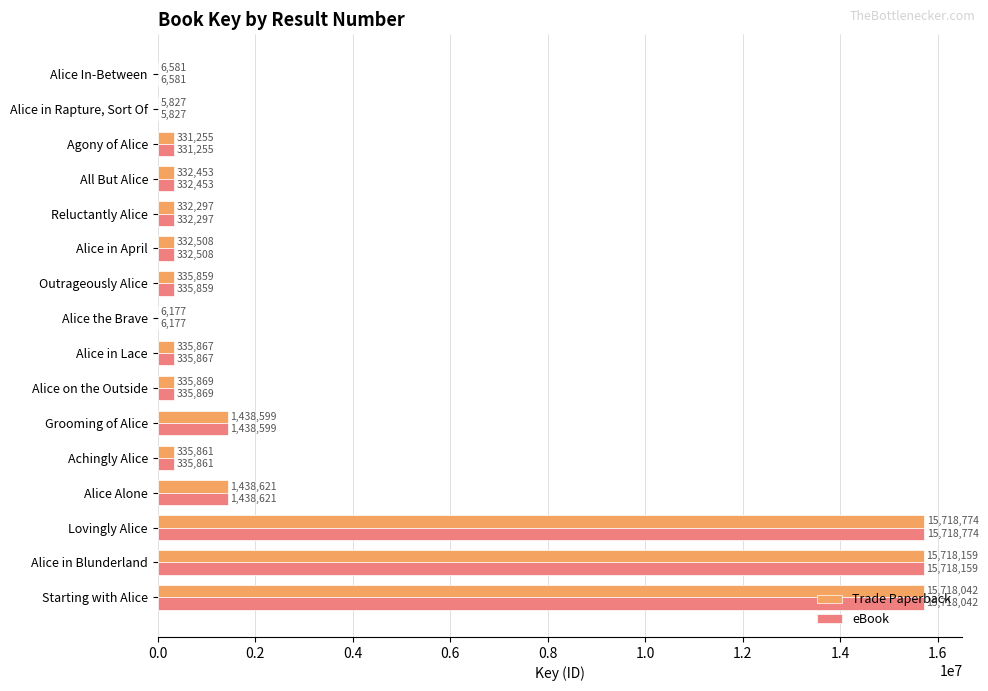

What is the total value across all series at Lovingly Alice?

31437548